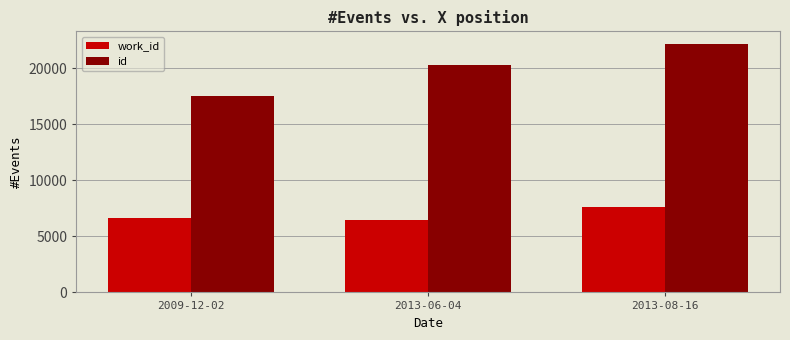

What is the difference between the maximum and minimum values in the id series?

4659